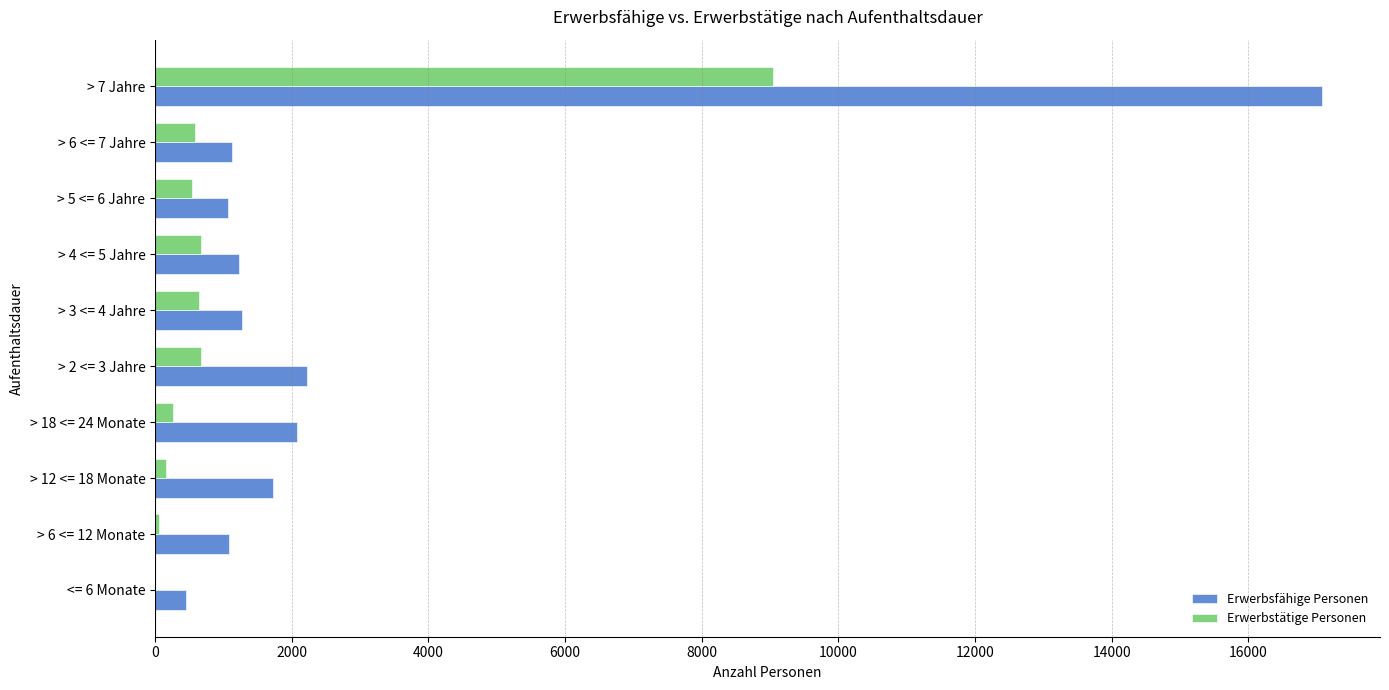

What is the maximum value shown in the chart?

17074